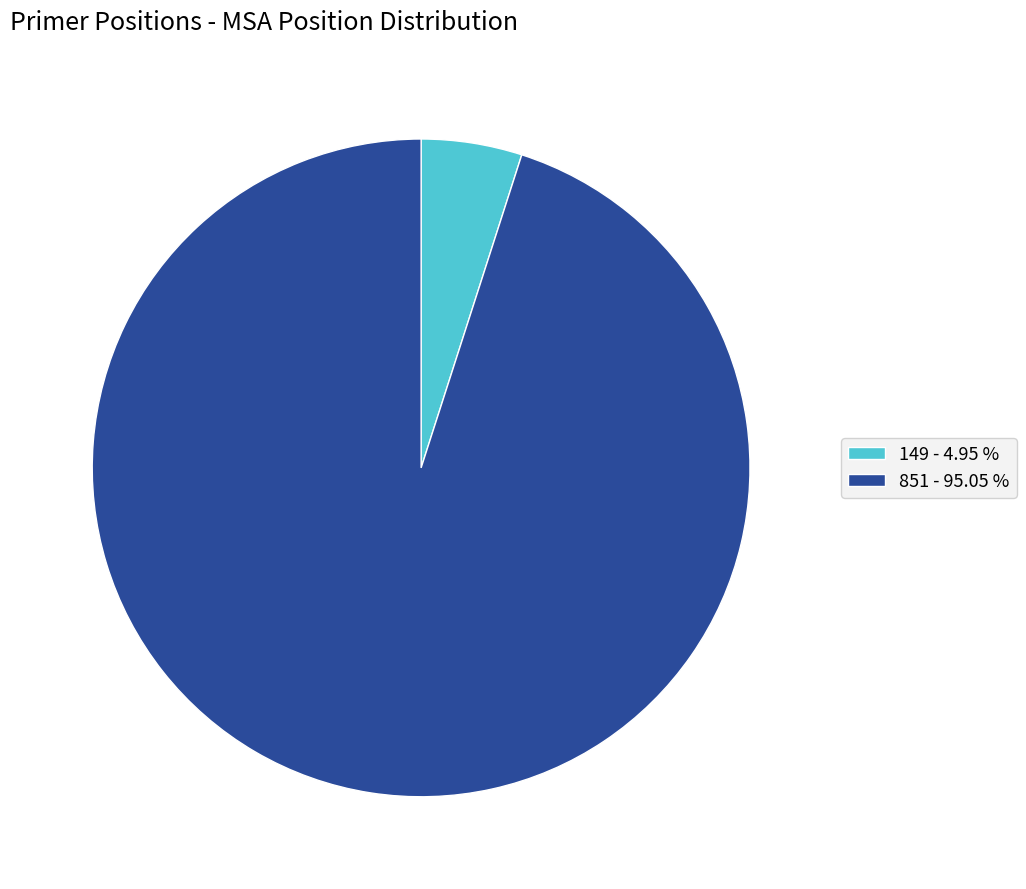

Is the sum of 149 - 4.95 % and 851 - 95.05 % greater than half?

Yes